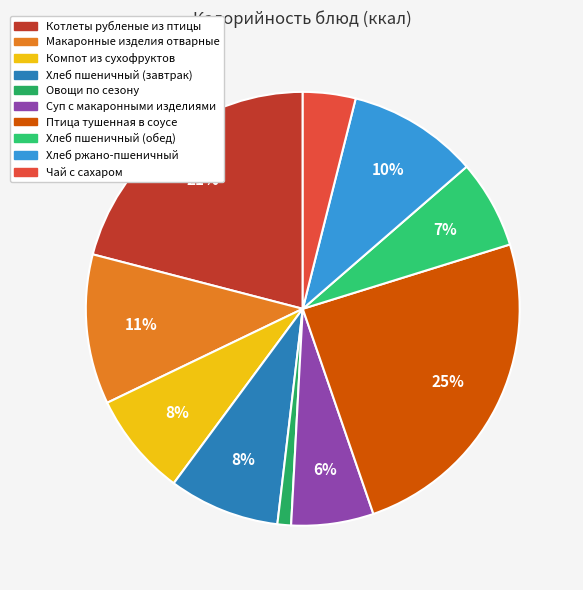

Is it true that Чай с сахаром is 4% of the pie?

True